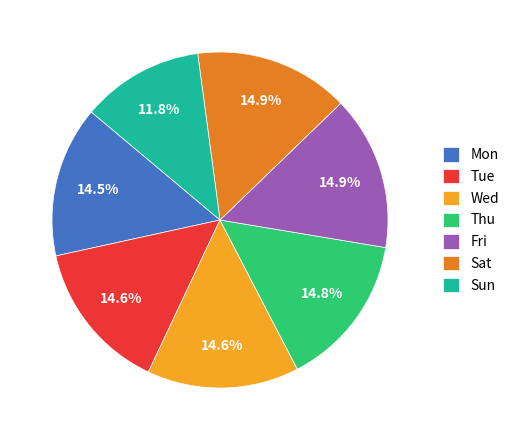

What is the smallest slice in the pie chart?

Sun